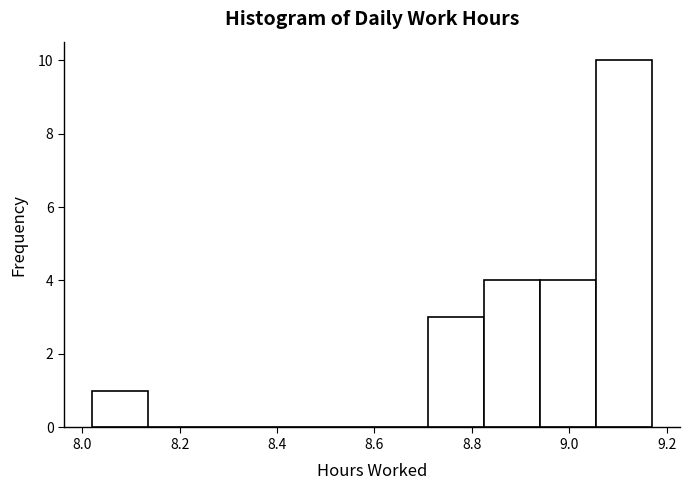

Reading left to right, transcribe this chart: for each bar, give the range it covers on the x-axis and its height. Neither the bar edges nor the heights are printed on the chart, so give them approximately, as read against the axes.

8.020 to 8.135: 1
8.135 to 8.250: 0
8.250 to 8.365: 0
8.365 to 8.480: 0
8.480 to 8.595: 0
8.595 to 8.710: 0
8.710 to 8.825: 3
8.825 to 8.940: 4
8.940 to 9.055: 4
9.055 to 9.170: 10